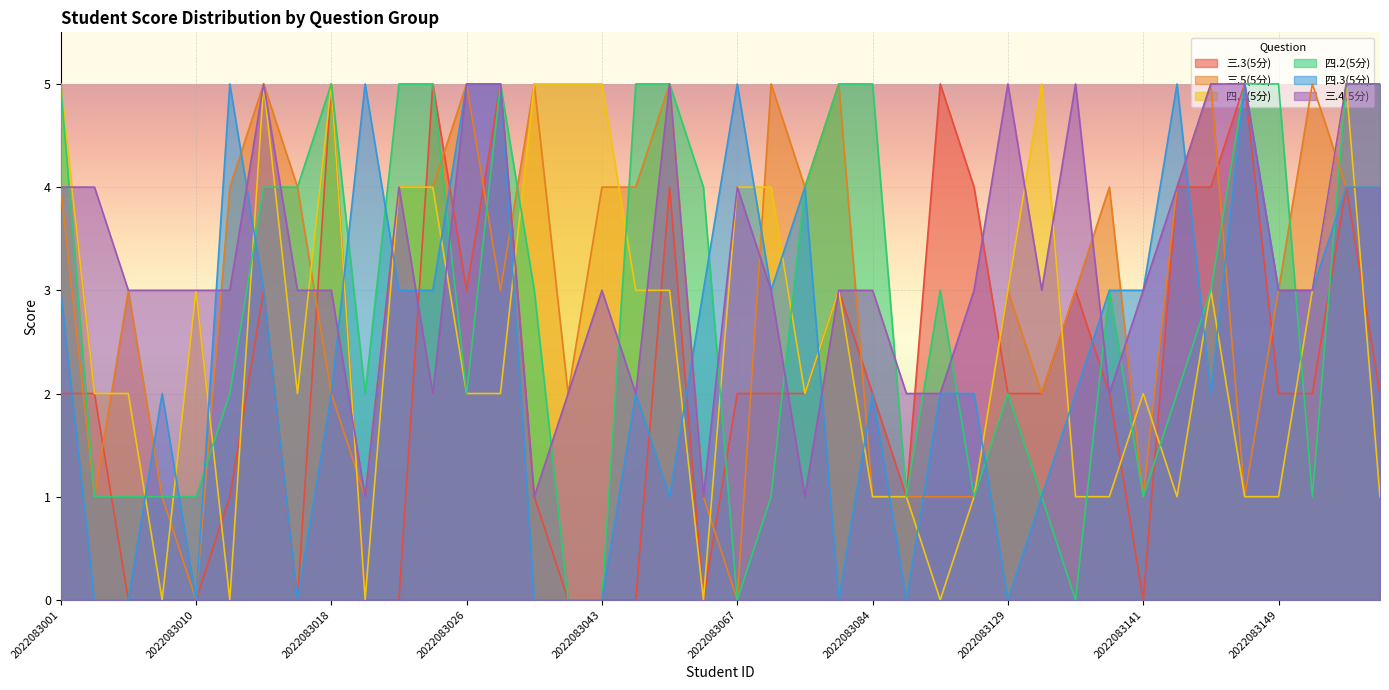

List the labels in order of 三.5(5分) value, largest first.

2022083014, 2022083026, 2022083035, 2022083046, 2022083068, 2022083077, 2022083145, 2022083156, 2022083001, 2022083013, 2022083016, 2022083021, 2022083022, 2022083043, 2022083044, 2022083072, 2022083139, 2022083142, 2022083159, 2022083160, 2022083007, 2022083030, 2022083129, 2022083137, 2022083149, 2022083018, 2022083036, 2022083135, 2022083002, 2022083009, 2022083019, 2022083051, 2022083084, 2022083098, 2022083103, 2022083111, 2022083141, 2022083146, 2022083010, 2022083067